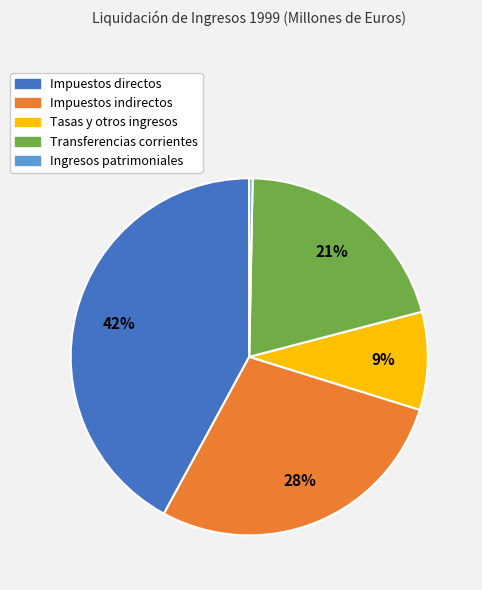

Is there a majority slice in this chart?

No